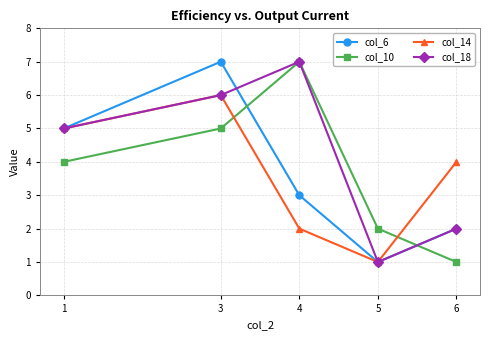

Between 4 and 5, which series saw the biggest shift?

col_18